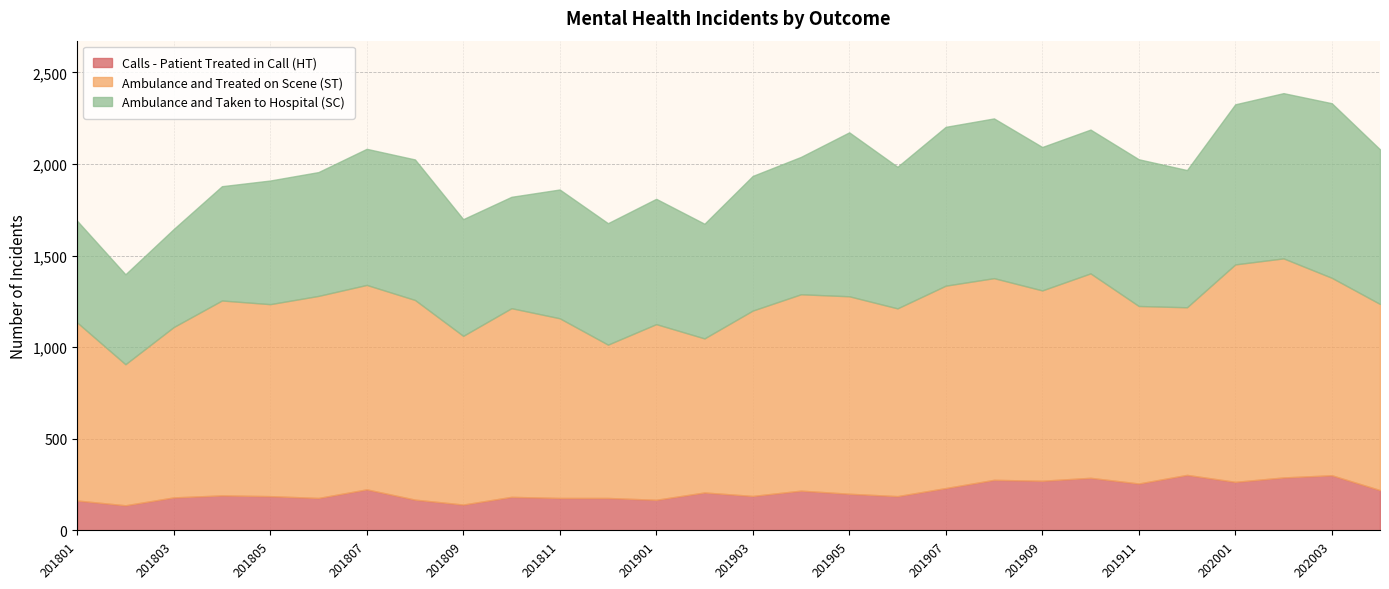

Reading left to right, transcribe all the data shown in this chart.

Calls - Patient Treated in Call (HT): 163	137	180	191	187	177	224	168	141	183	177	177	167	207	188	217	200	187	231	276	271	287	256	303	265	289	301	220
Ambulance and Treated on Scene (ST): 972	770	930	1064	1048	1103	1116	1090	921	1030	981	837	959	841	1012	1072	1078	1025	1105	1101	1039	1116	969	915	1187	1196	1078	1016
Ambulance and Taken to Hospital (SC): 555	491	535	624	675	676	743	767	637	608	703	663	684	626	735	750	895	773	867	872	783	785	801	749	874	902	953	844